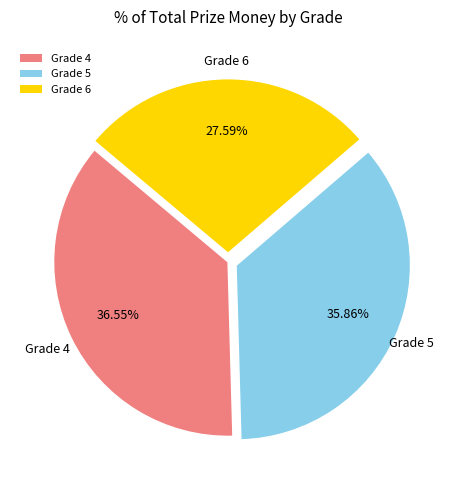

Rank the categories by value from highest to lowest.

Grade 4, Grade 5, Grade 6